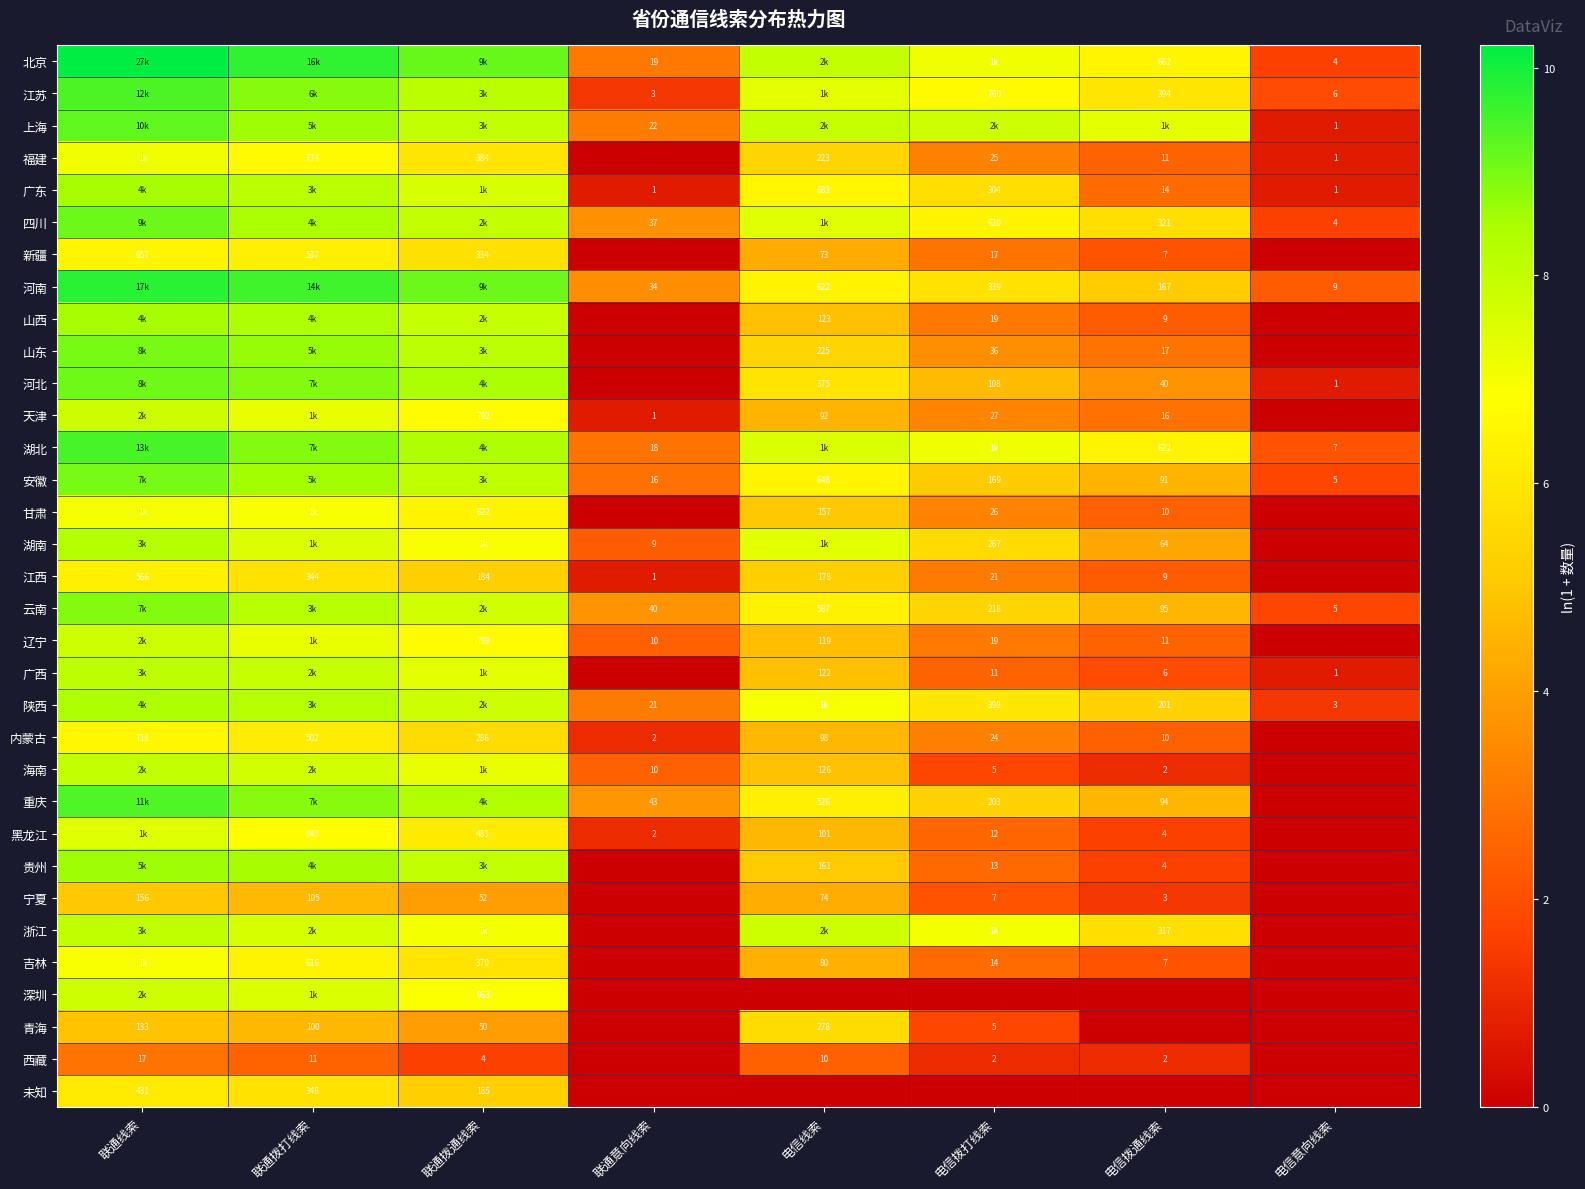

Is the value of 海南 at 电信拨通线索 greater than the value of 青海 at 电信意向线索?

Yes